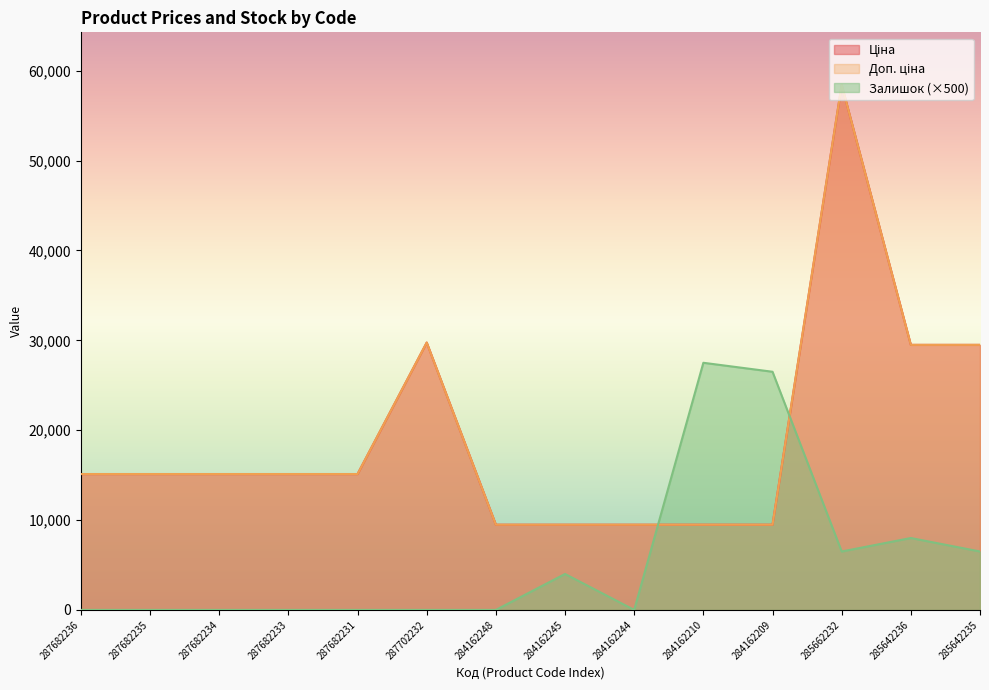

How many lines are shown in the chart?

3